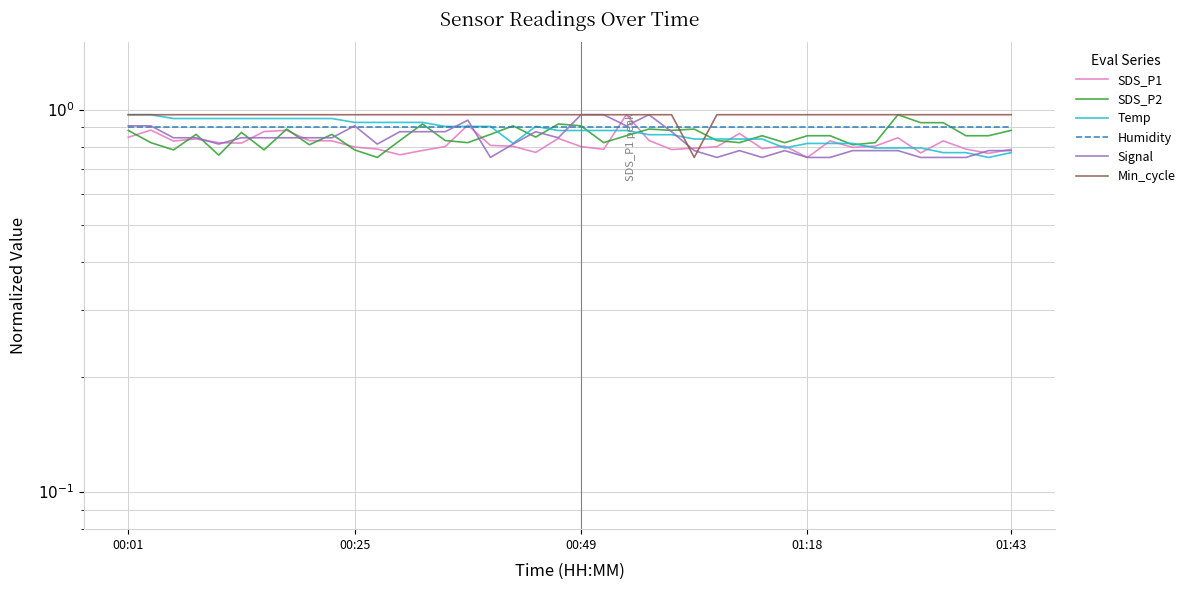

What is the average value of the Temp series?

0.9